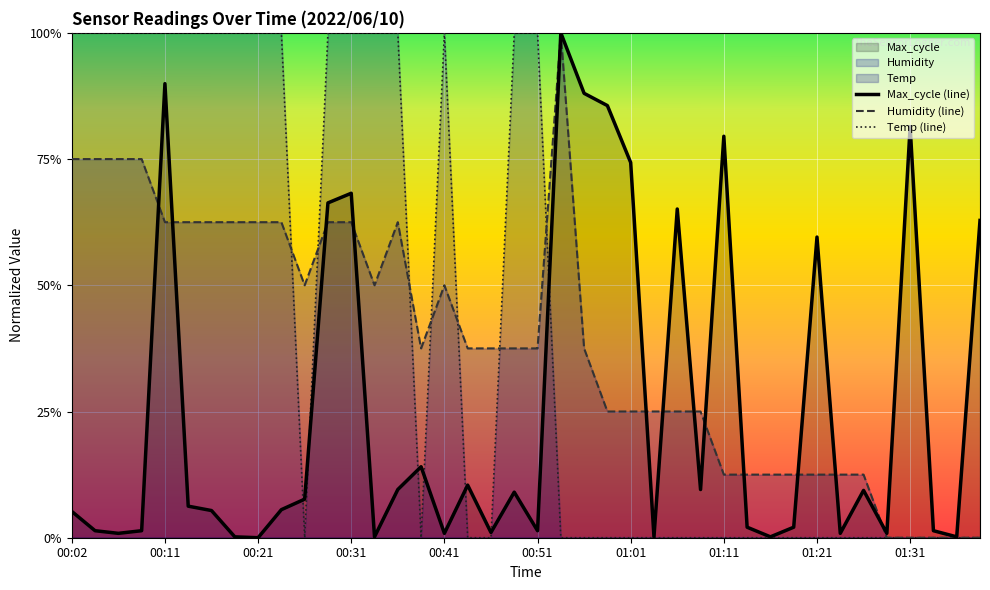

Which series has the largest total across all categories?

Temp (line)